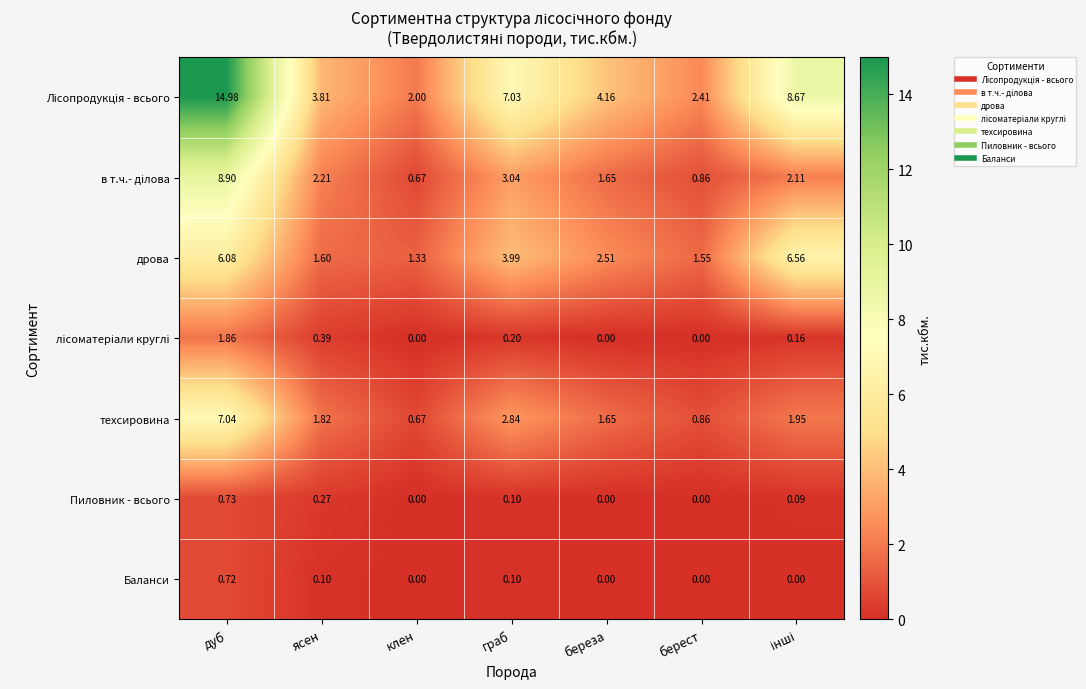

At how many categories does at least one series exceed 11?

1